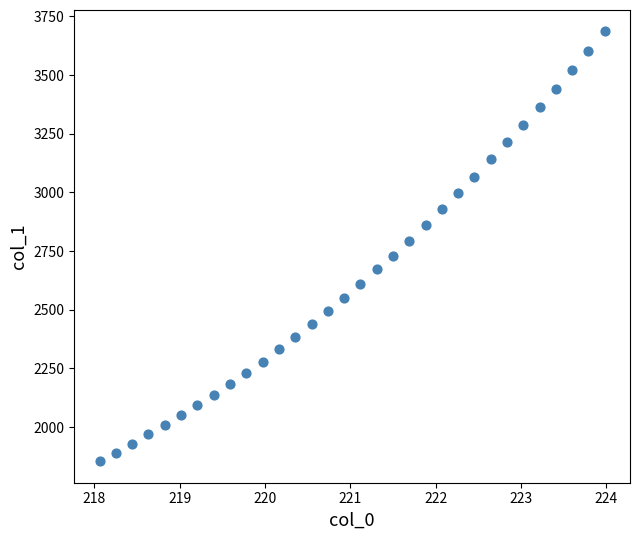

What is the range of Y values (max minus min)?

1830.6